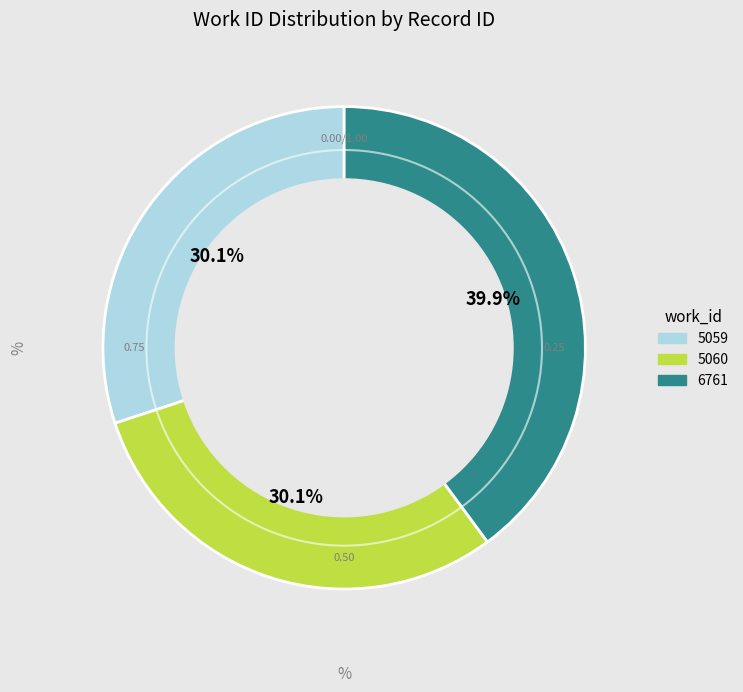

How many segments does this pie chart have?

3